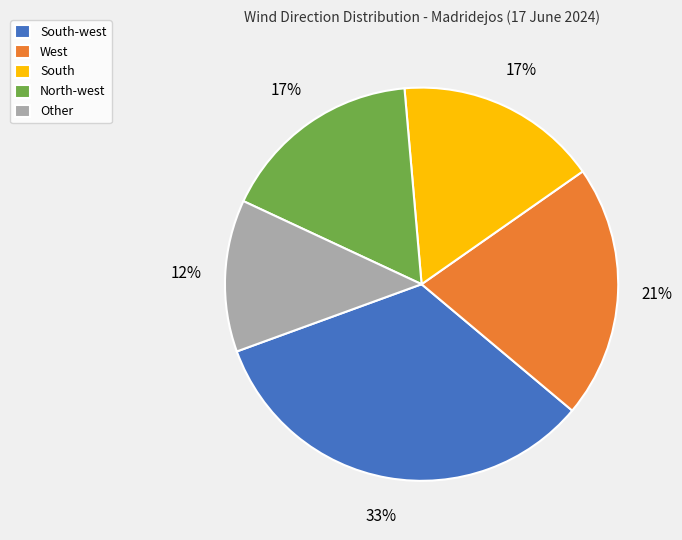

Does Other represent more than half of the total?

No